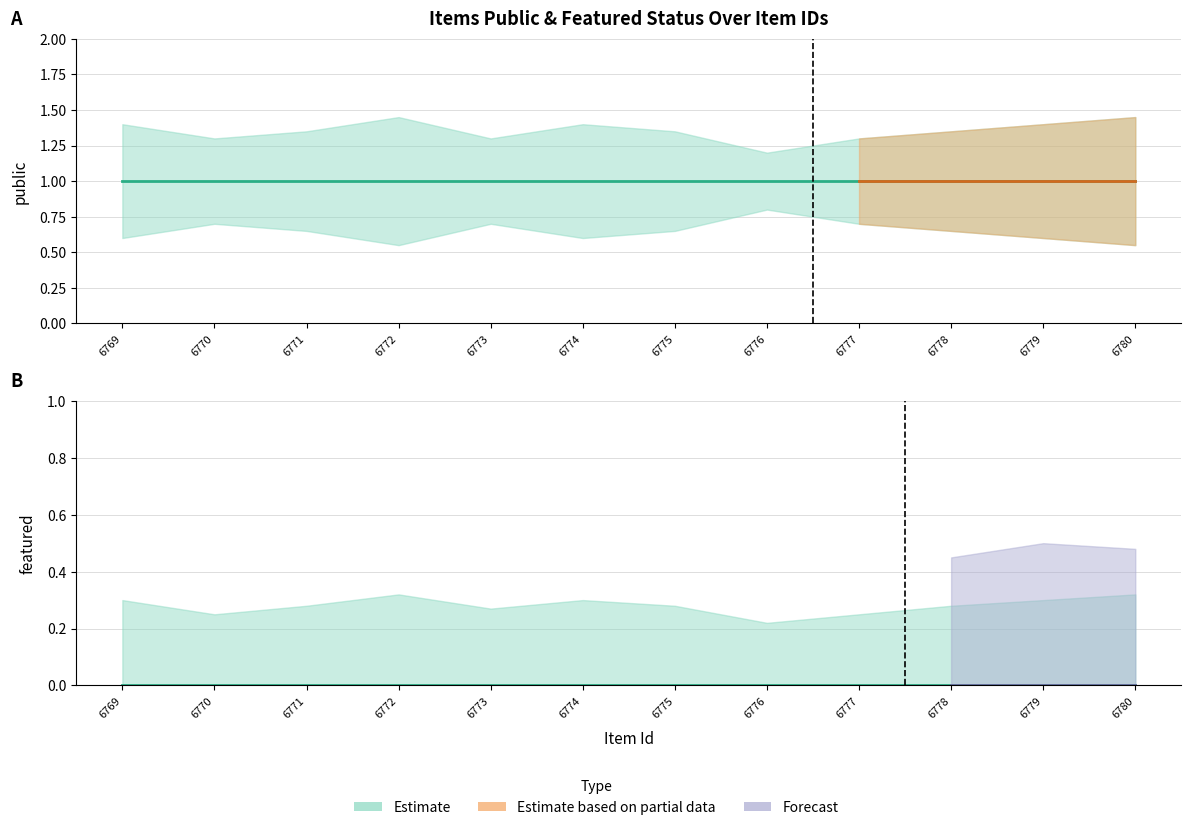

The public_upper series shows 1.4 at 6771. True or false?

True